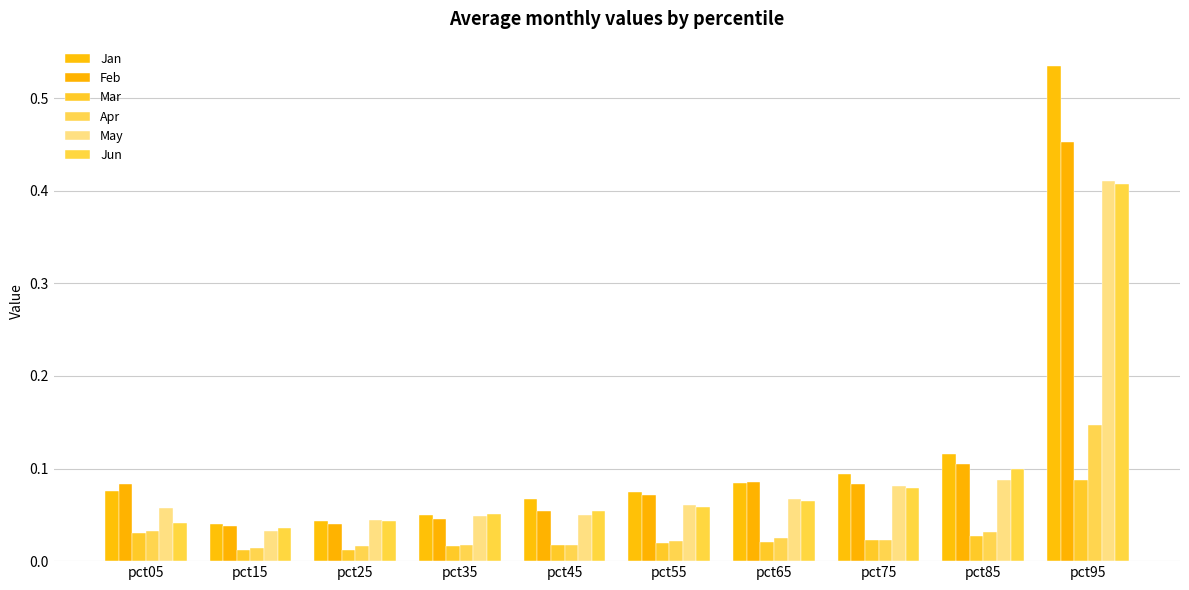

At which category is the sum across all series the highest?

pct95